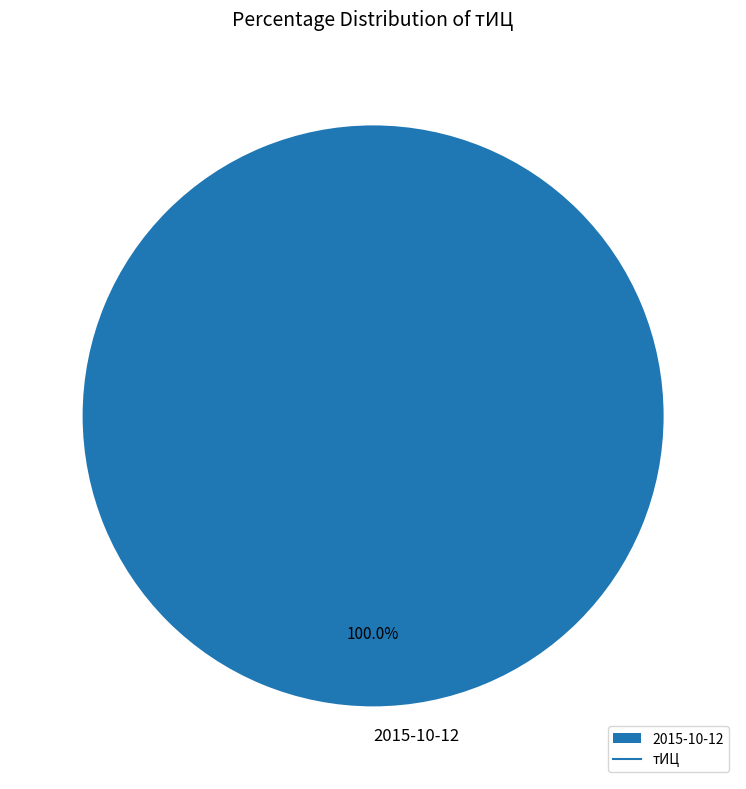

Does 2015-10-12 account for over 50% of the chart?

Yes